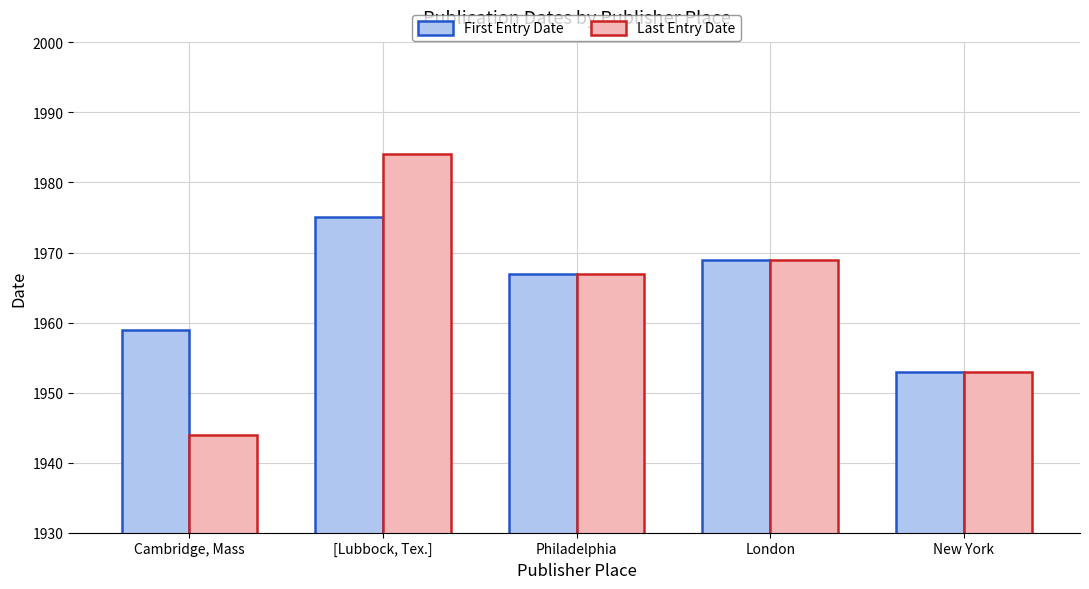

Reading left to right, what are all the values shown in this chart?

First Entry Date: 1959	1975	1967	1969	1953
Last Entry Date: 1944	1984	1967	1969	1953